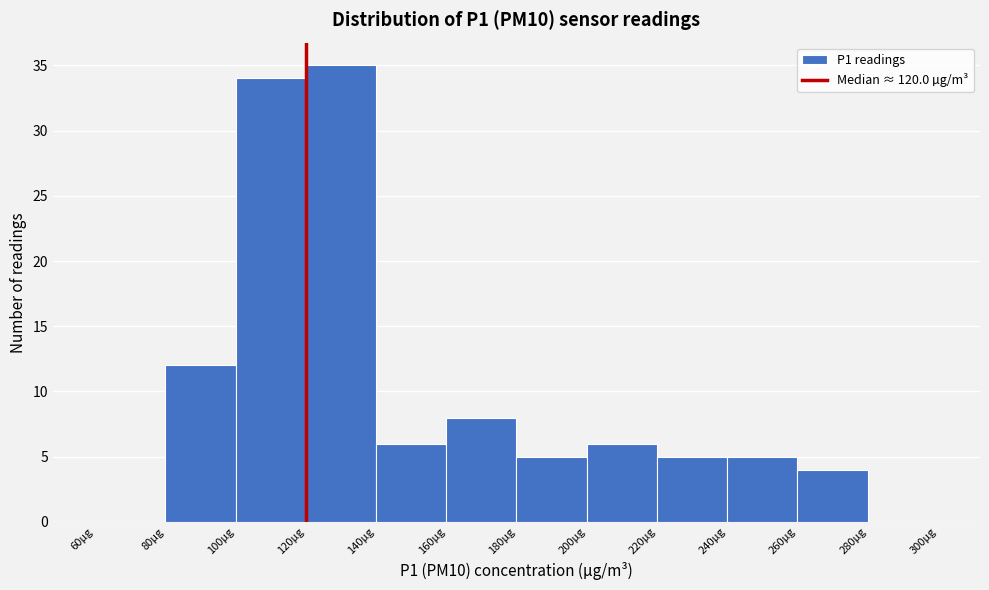

Reading left to right, transcribe this chart: for each bar, give the range it covers on the x-axis and its height. The values are not printed on the chart, so give them approximately, as read against the axis.

60 to 80: 0
80 to 100: 12
100 to 120: 34
120 to 140: 35
140 to 160: 6
160 to 180: 8
180 to 200: 5
200 to 220: 6
220 to 240: 5
240 to 260: 5
260 to 280: 4
280 to 300: 0